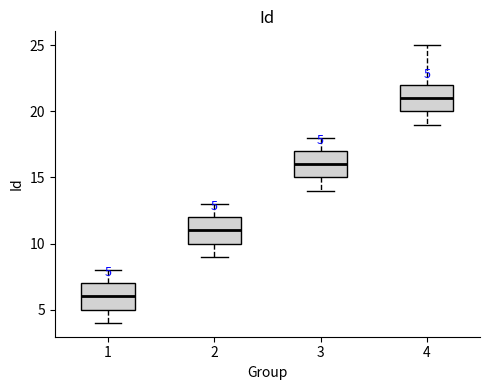

Which box has the highest median line?

4